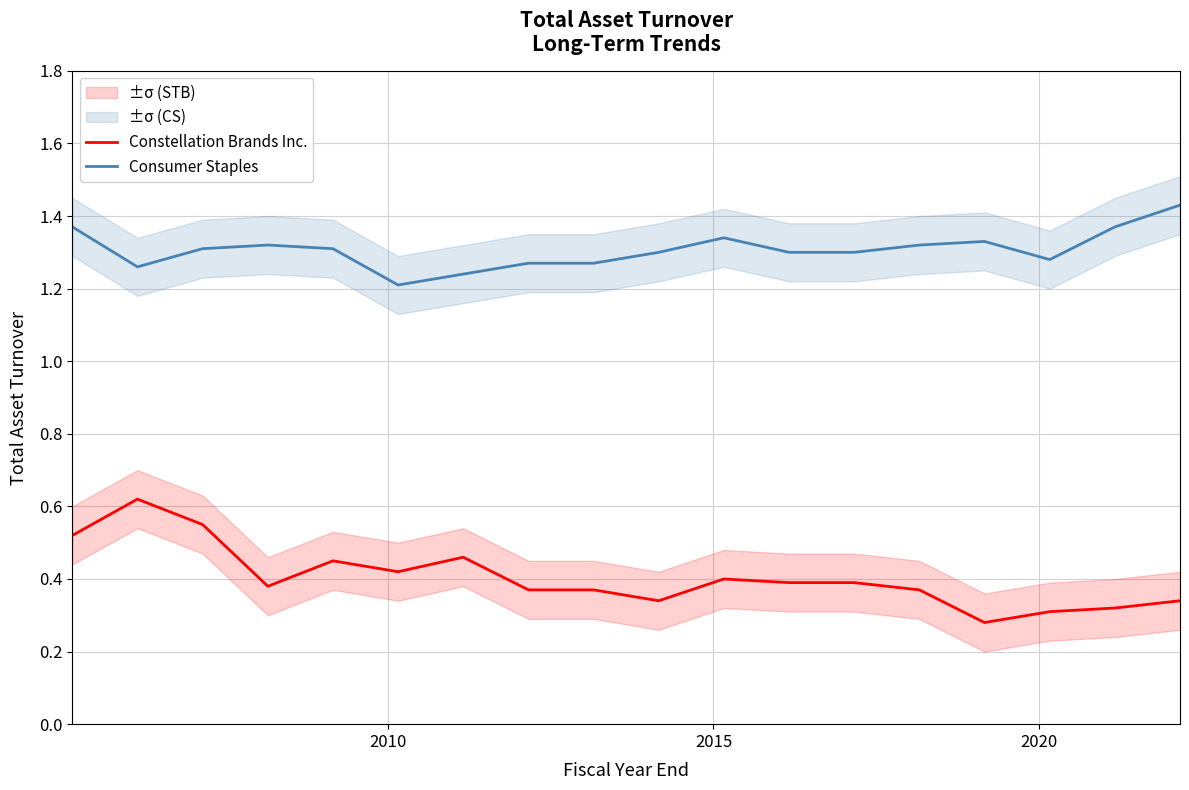

What is the value of the Consumer Staples point at the 12th from the left?

1.3